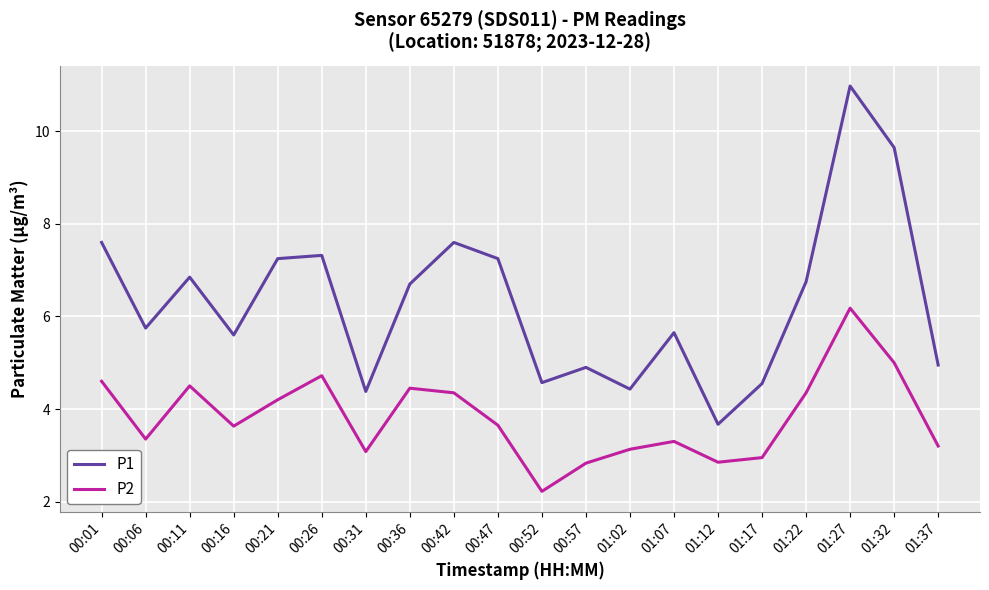

True or false: P2 and P1 cross at least once.

False